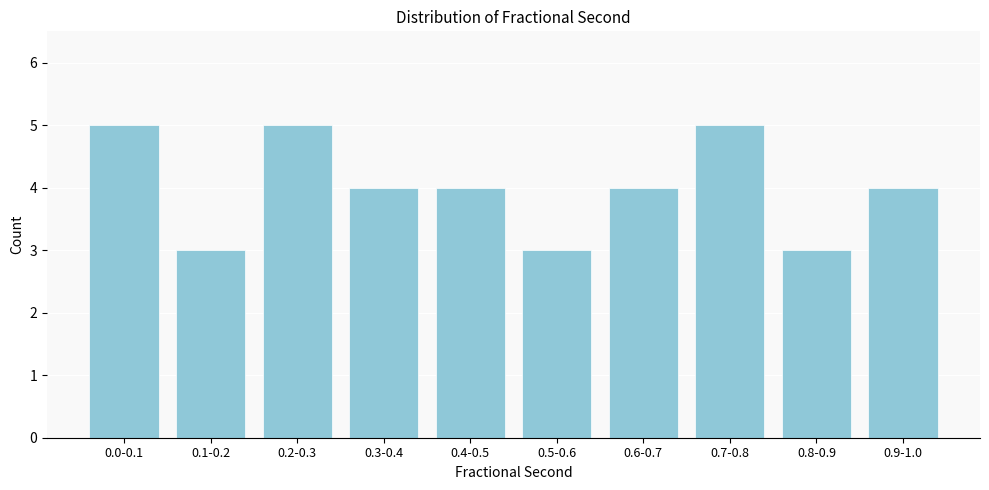

Reading left to right, transcribe all the data shown in this chart.

0.0-0.1=5	0.1-0.2=3	0.2-0.3=5	0.3-0.4=4	0.4-0.5=4	0.5-0.6=3	0.6-0.7=4	0.7-0.8=5	0.8-0.9=3	0.9-1.0=4